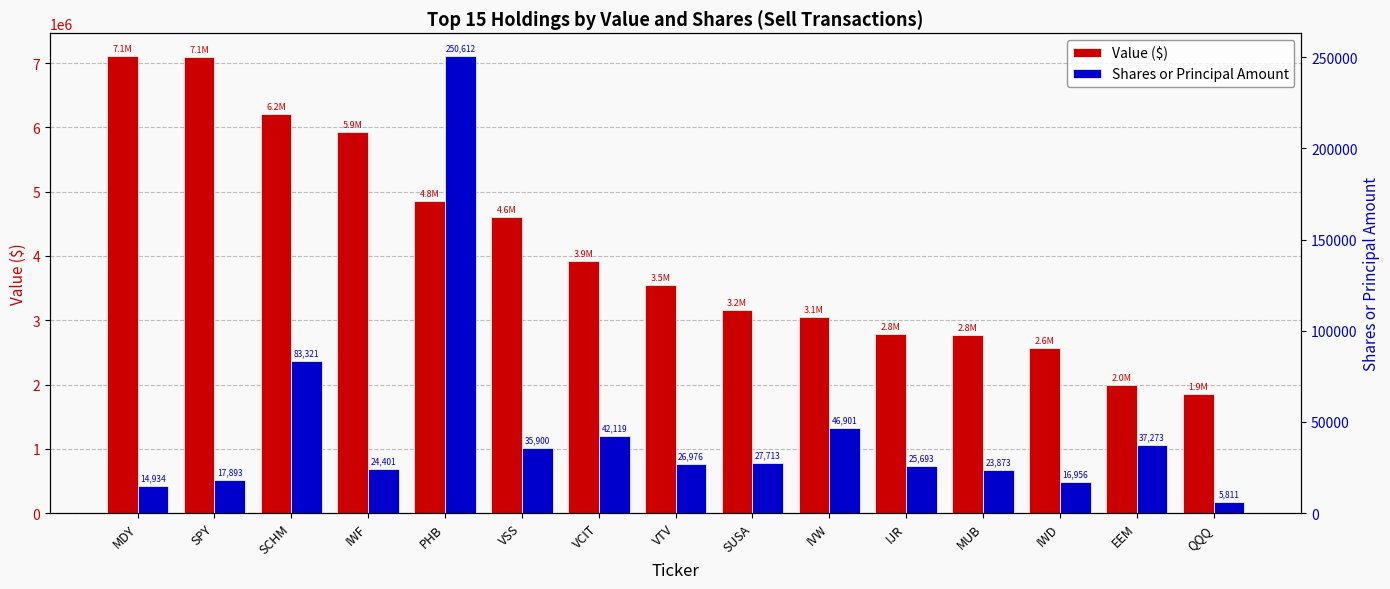

Reading left to right, transcribe all the data shown in this chart.

Value ($): MDY=7109000	SPY=7091000	SCHM=6201000	IWF=5930000	PHB=4849000	VSS=4608000	VCIT=3918000	VTV=3546000	SUSA=3162000	IVW=3053000	IJR=2788000	MUB=2770000	IWD=2569000	EEM=1988000	QQQ=1854000
Shares or Principal Amount: MDY=14934	SPY=17893	SCHM=83321	IWF=24401	PHB=250612	VSS=35900	VCIT=42119	VTV=26976	SUSA=27713	IVW=46901	IJR=25693	MUB=23873	IWD=16956	EEM=37273	QQQ=5811